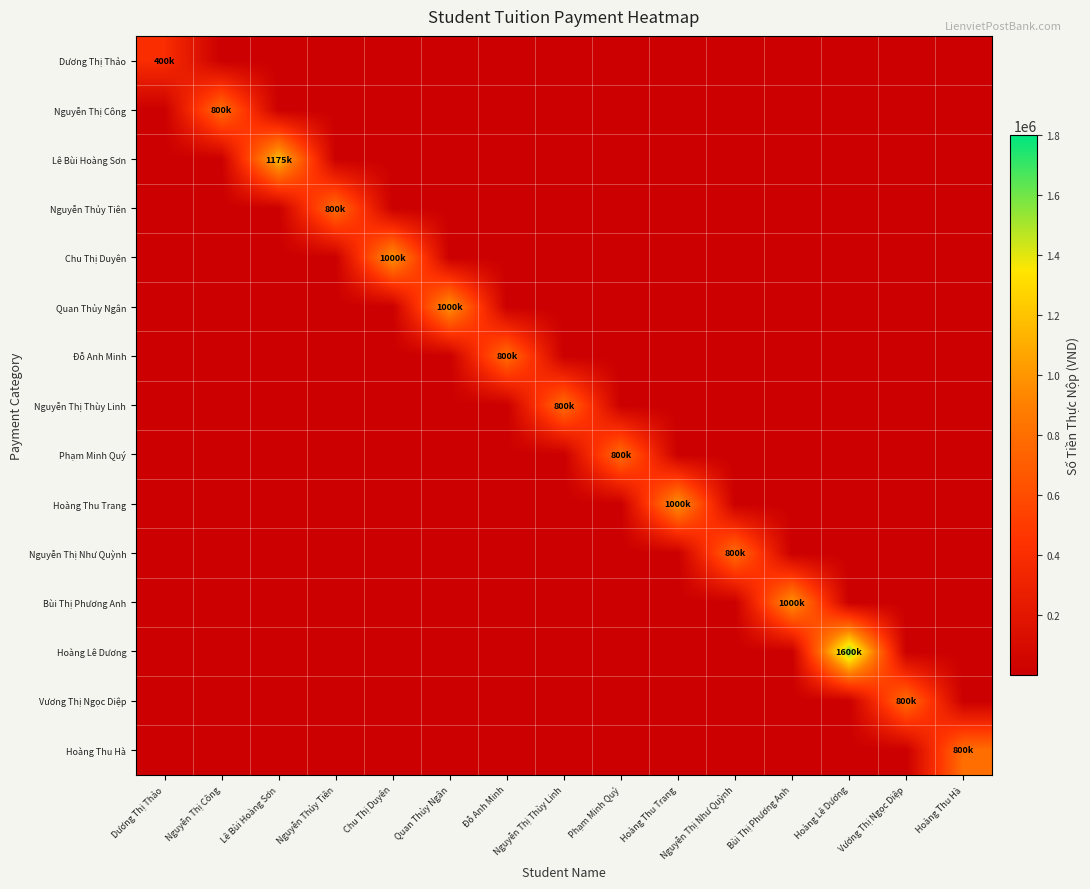

What is the total value across all series at Nguyễn Thị Thùy Linh?

800014